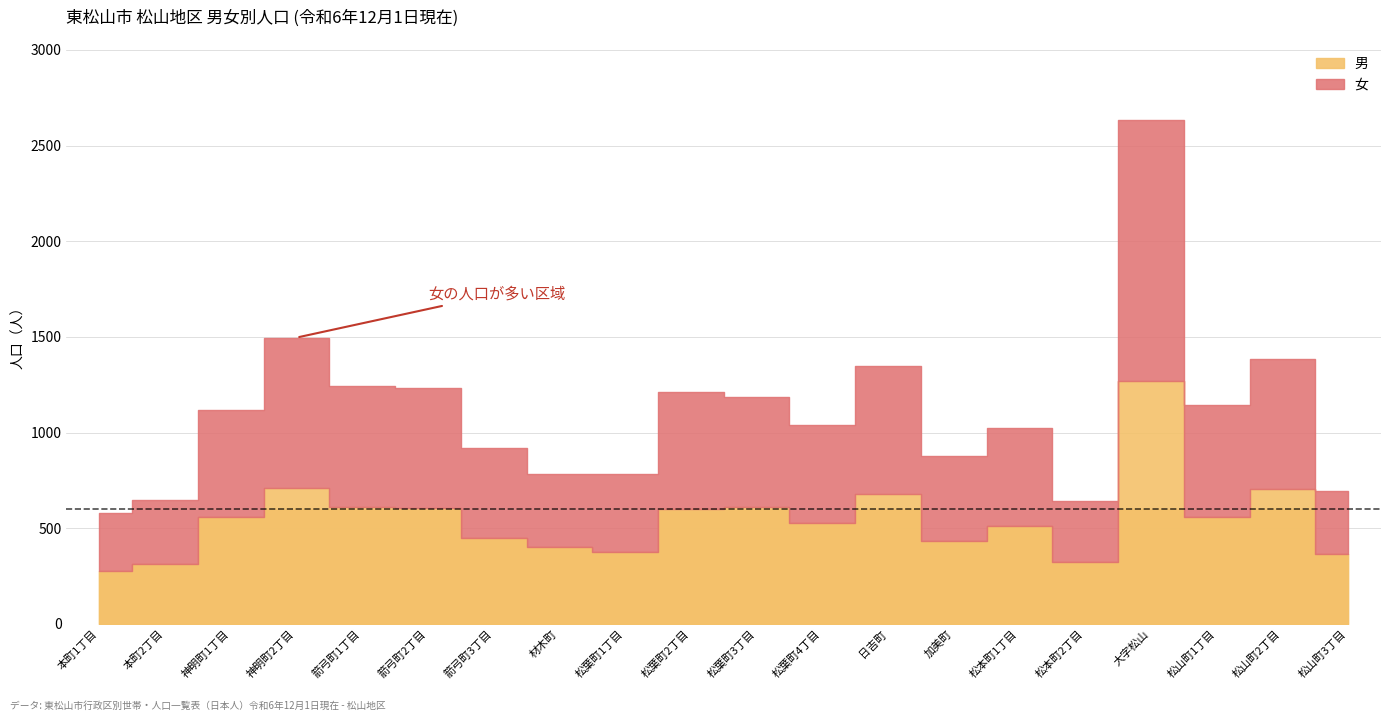

Which label corresponds to the largest value in the chart?

大字松山